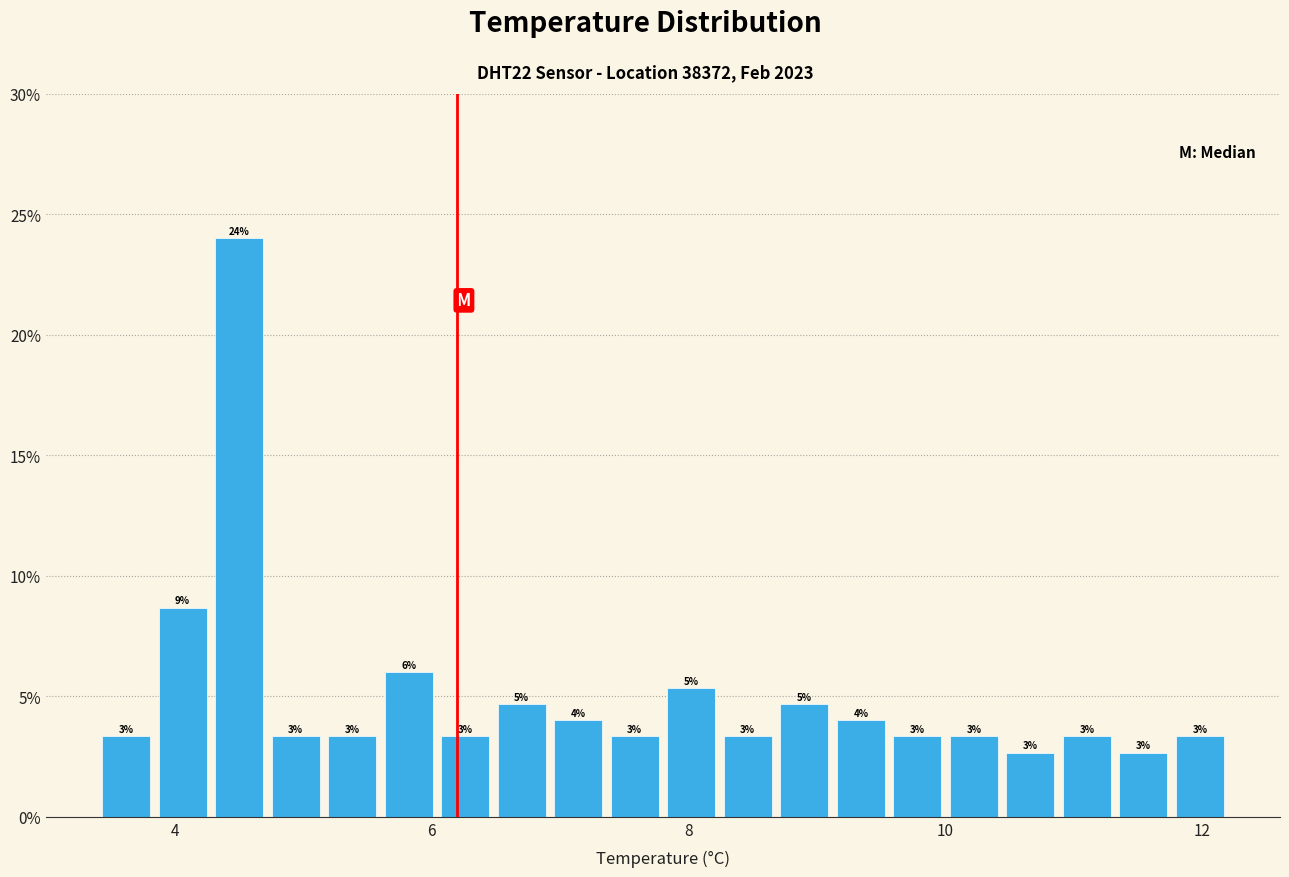

Read against the x-axis, roughly where is the centre of the tallest bar?

4.6